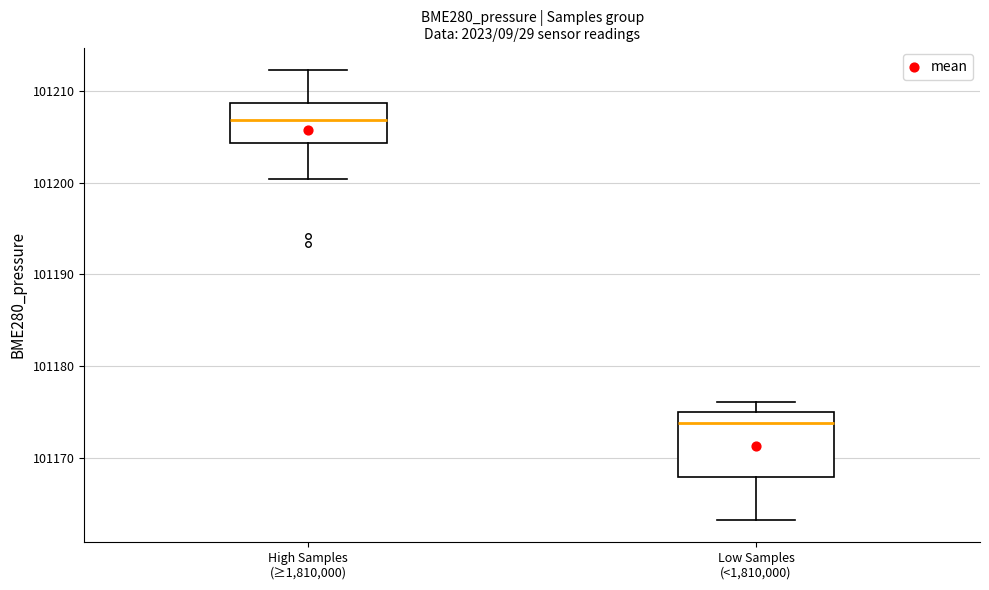

Reading left to right, transcribe this box plot: for each box, give where its median line is, the range the box spans, and where its two whiskers end, as read against the y-axis. The values are not printed on the chart, so give them approximately, as read against the axis.

High Samples (≥1,810,000): median 101207, box 101204 to 101209, whiskers 101200 to 101212
Low Samples (<1,810,000): median 101174, box 101168 to 101175, whiskers 101163 to 101176